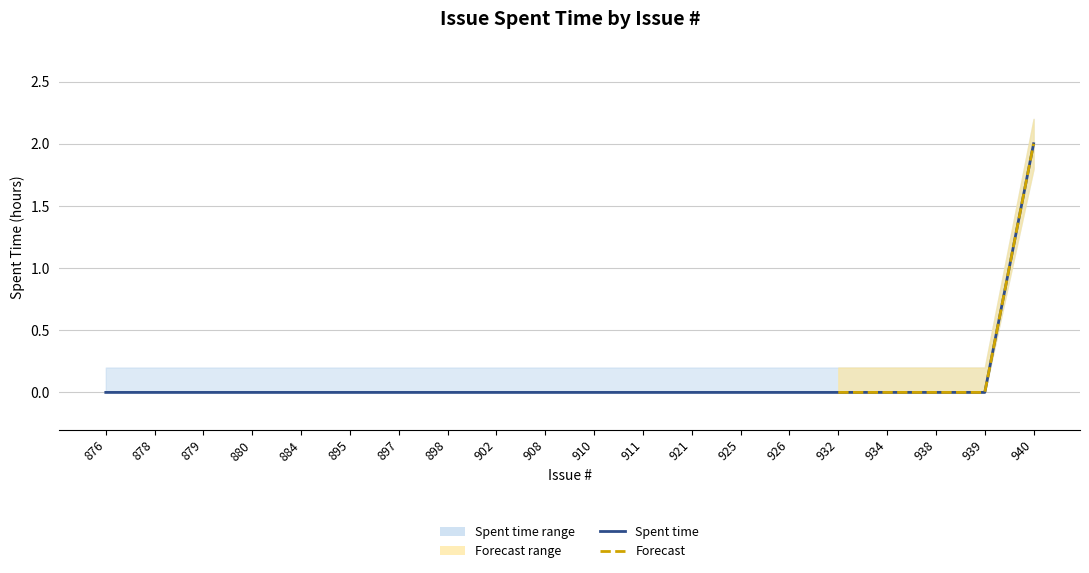

The chart shows a value of -1 at 895. True or false?

False